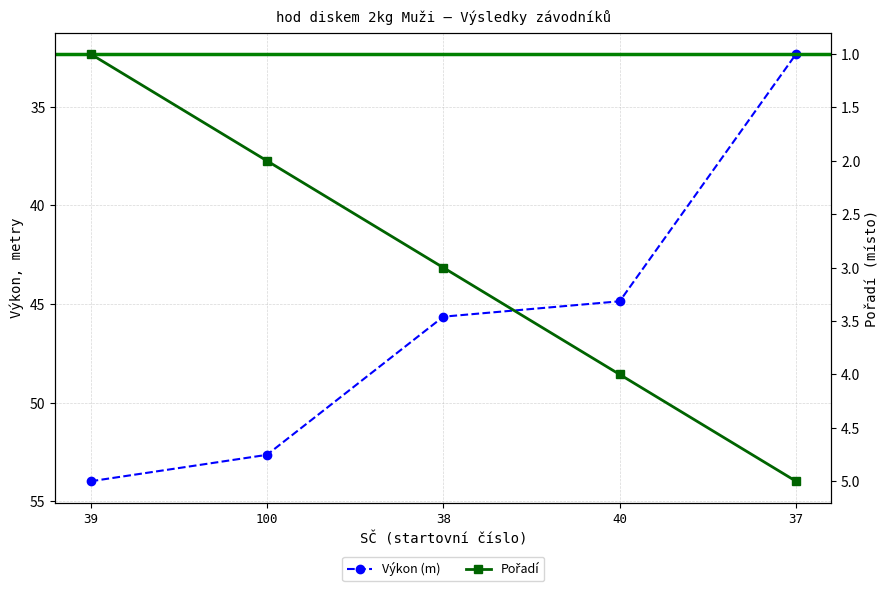

How many values in the Výkon (m) series exceed 45?

3